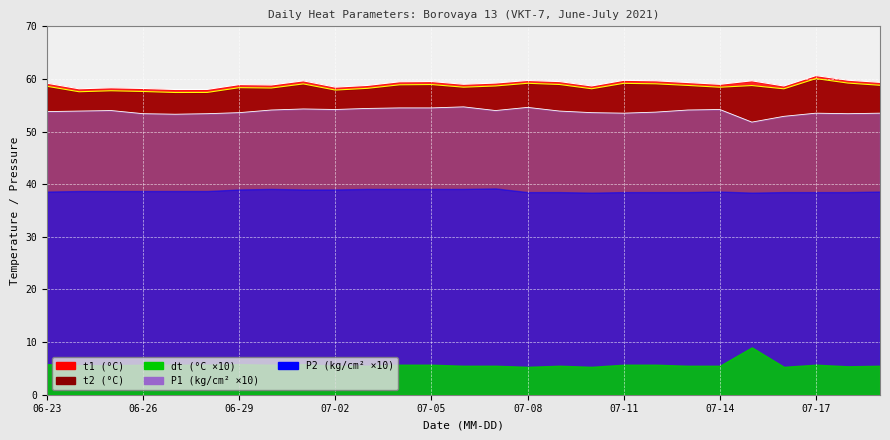

How many categories are shown in the chart?

27